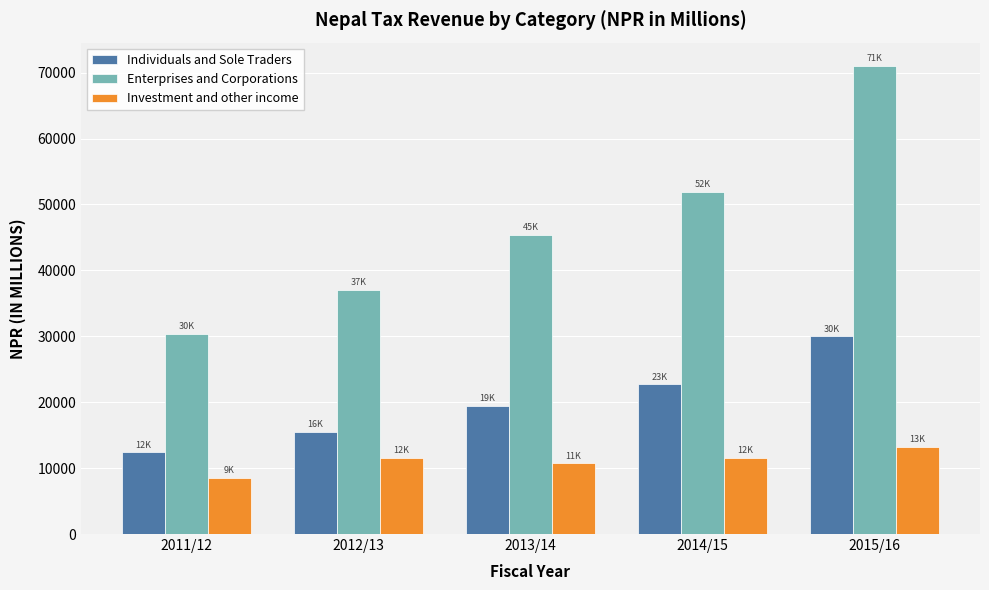

What is the spread (max minus min) of values at 2012/13?

25493.8